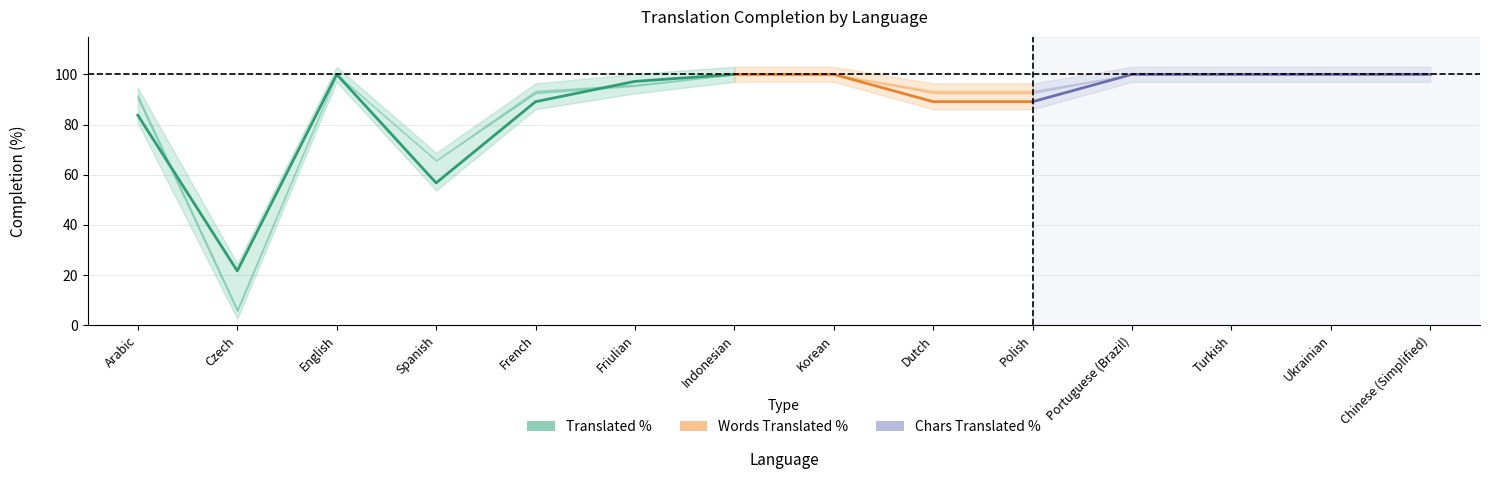

What is the highest value of the translated_percent series?

100.0